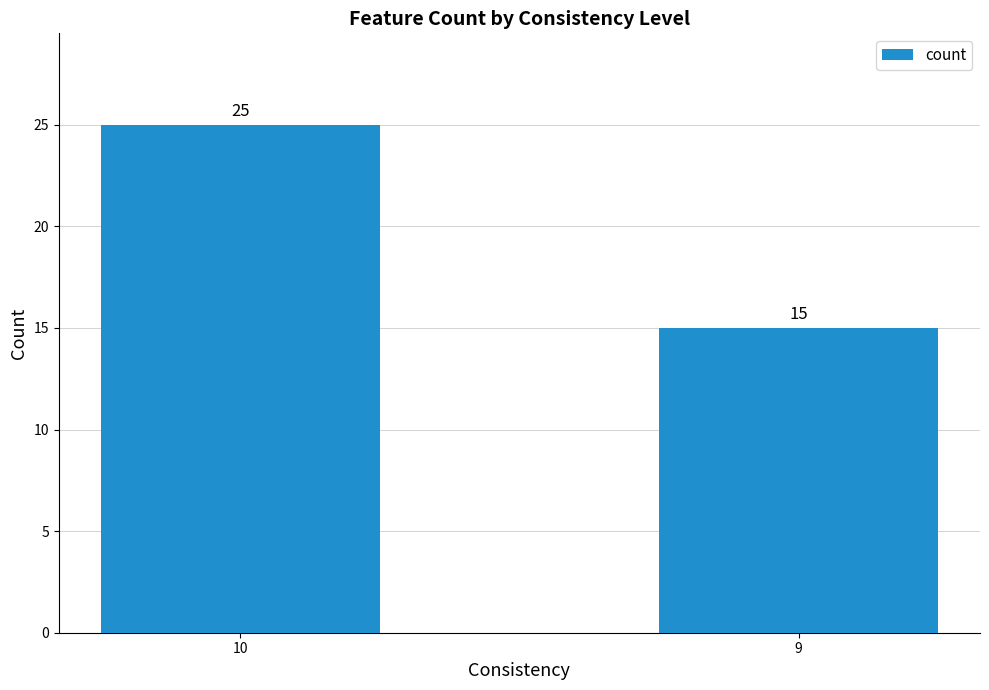

Is it true that the value at 10 is 25?

True